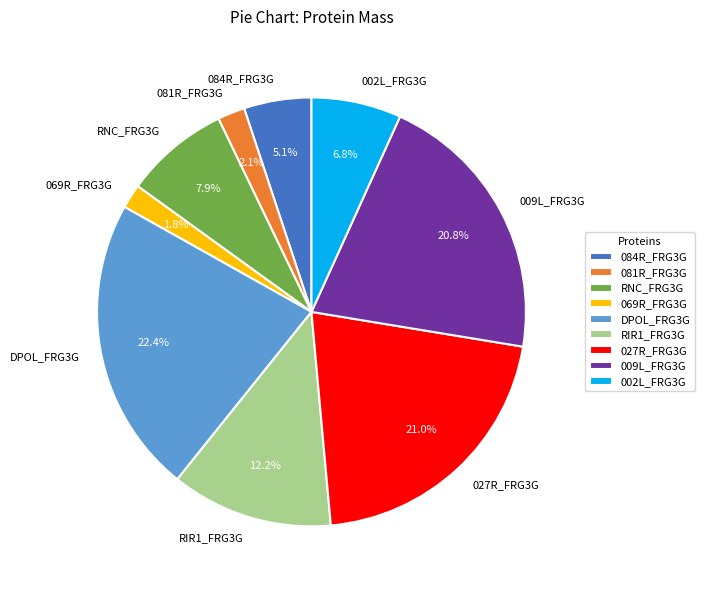

To the nearest percent, what percentage of the pie is DPOL_FRG3G?

22%